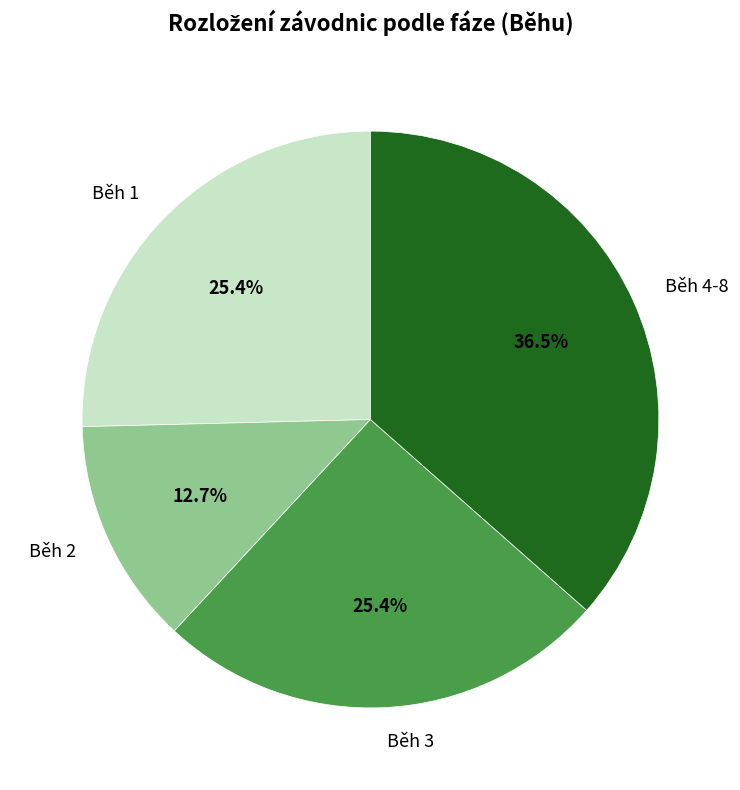

Approximately how many times larger is the value at Běh 4-8 compared to Běh 2?

2.9